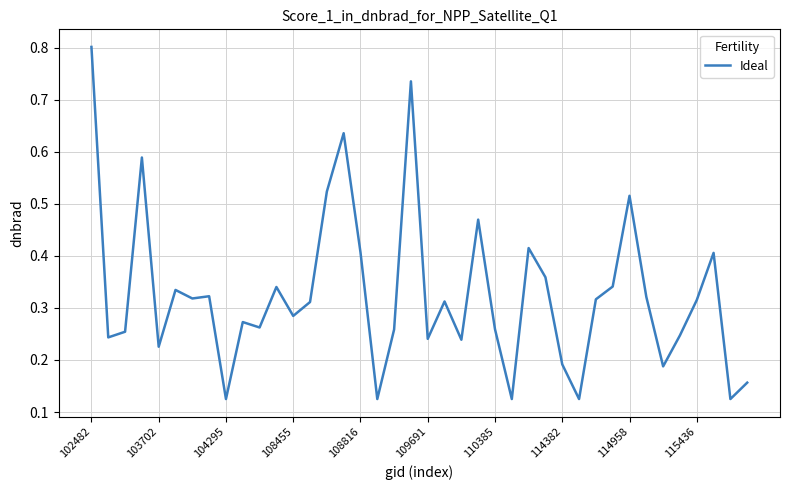

What is the maximum value shown in the chart?

0.8